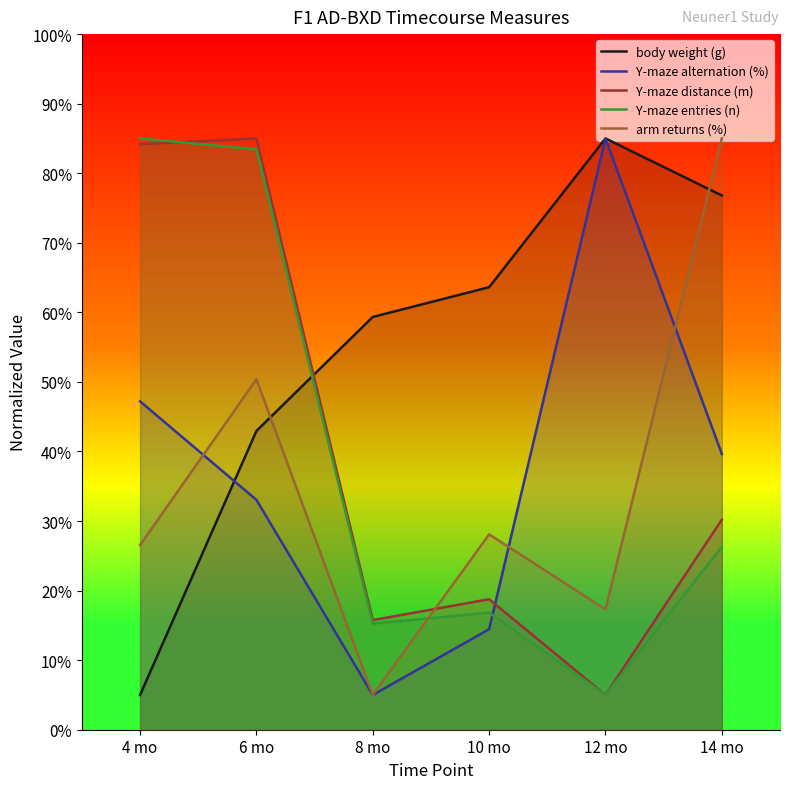

Which series has the largest range (max minus min)?

body weight (g)